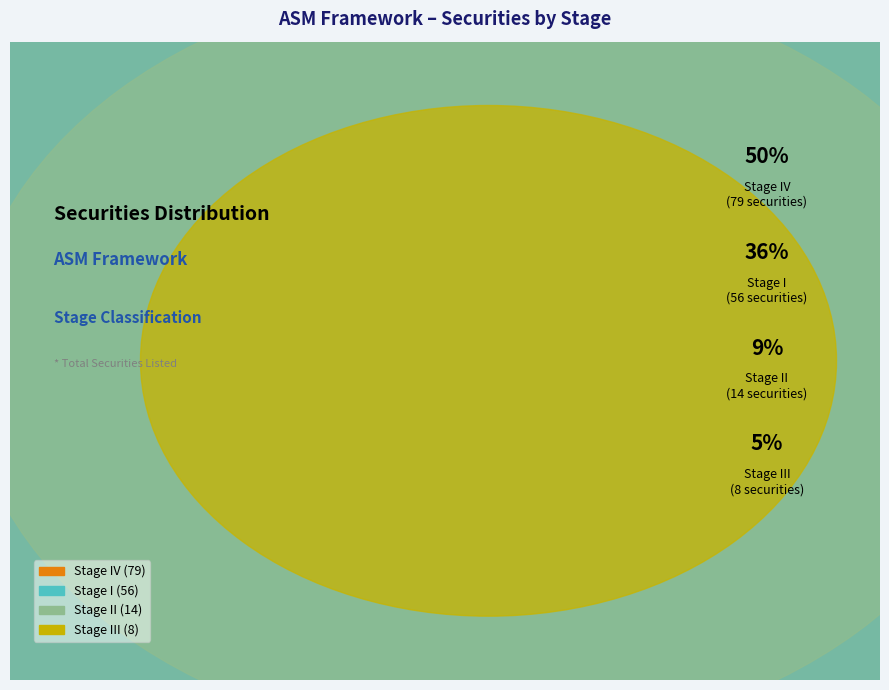

To the nearest percent, what is the difference between the largest and smallest slice percentages?

45%